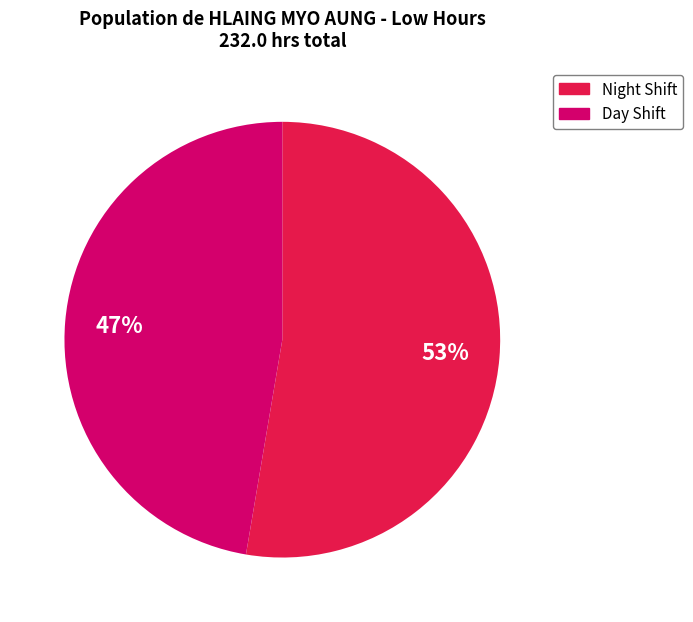

Does any single category account for the majority?

Yes